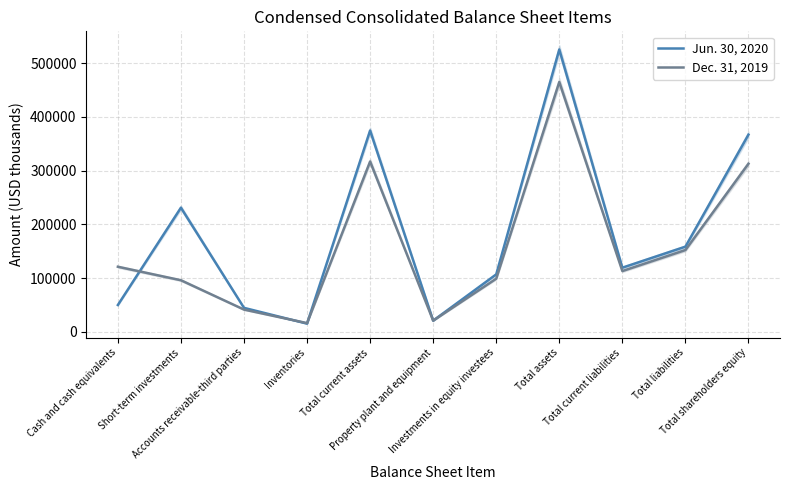

What are all the series names shown in the legend?

Jun. 30, 2020, Dec. 31, 2019